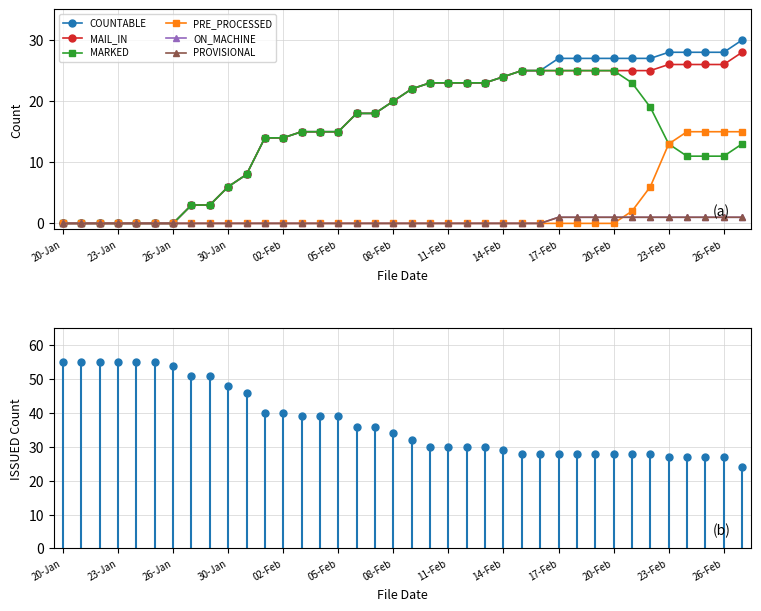

How many lines are shown in the chart?

6